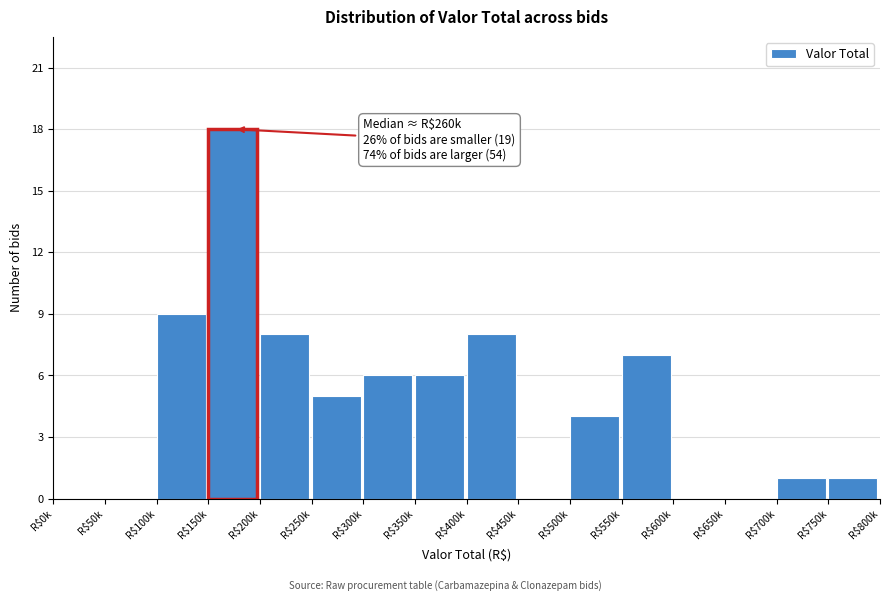

What is the sum of all values?

73